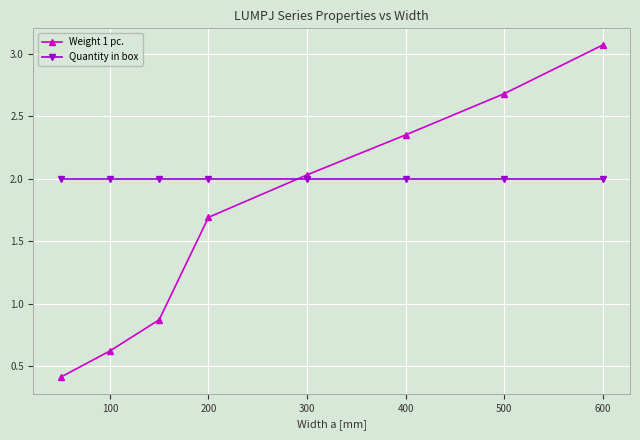

List the series in order of their peak value, highest first.

Weight 1 pc., Quantity in box